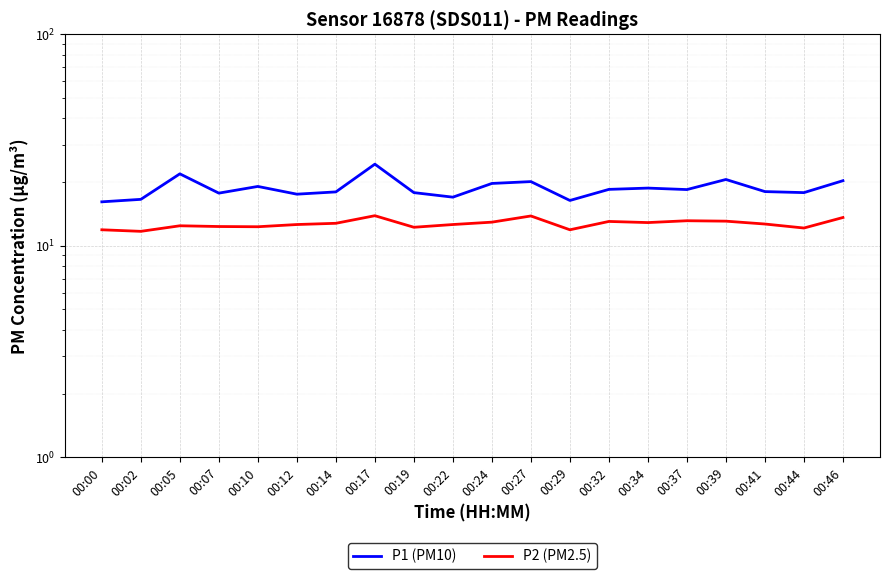

What is the spread (max minus min) of values at 00:05?

9.4